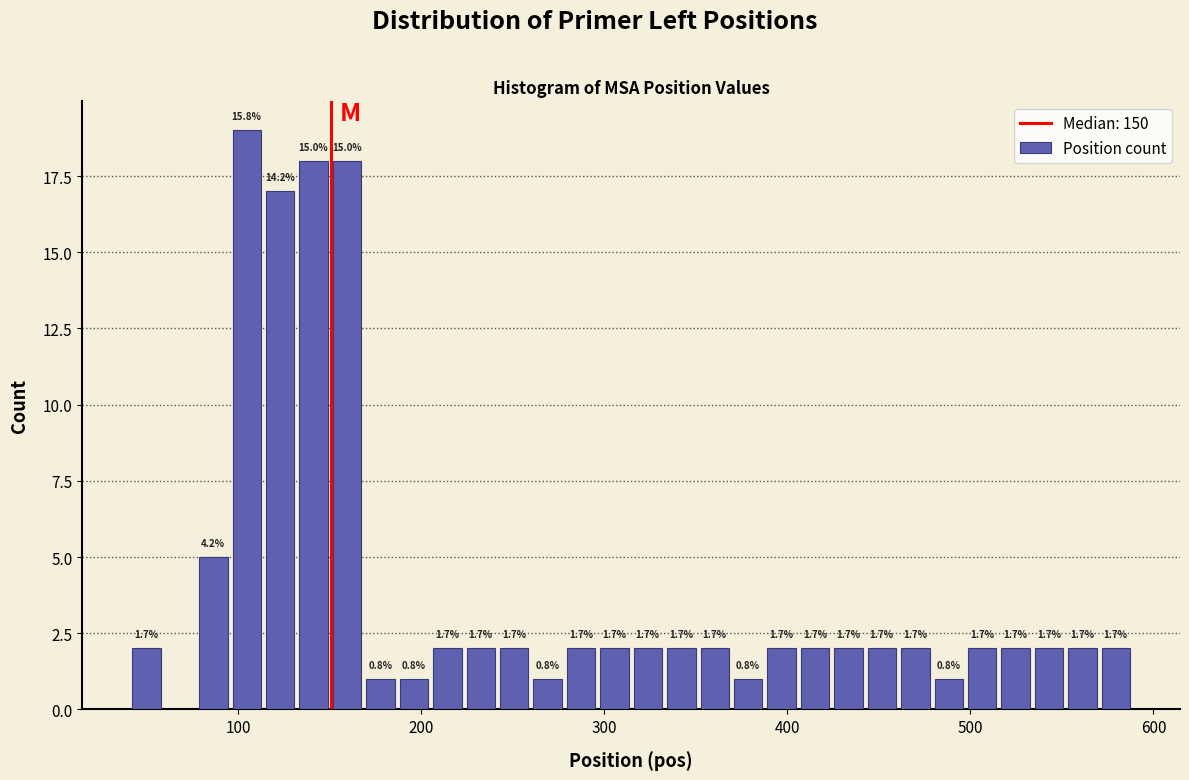

Read against the x-axis, roughly where is the centre of the tallest bar?

100